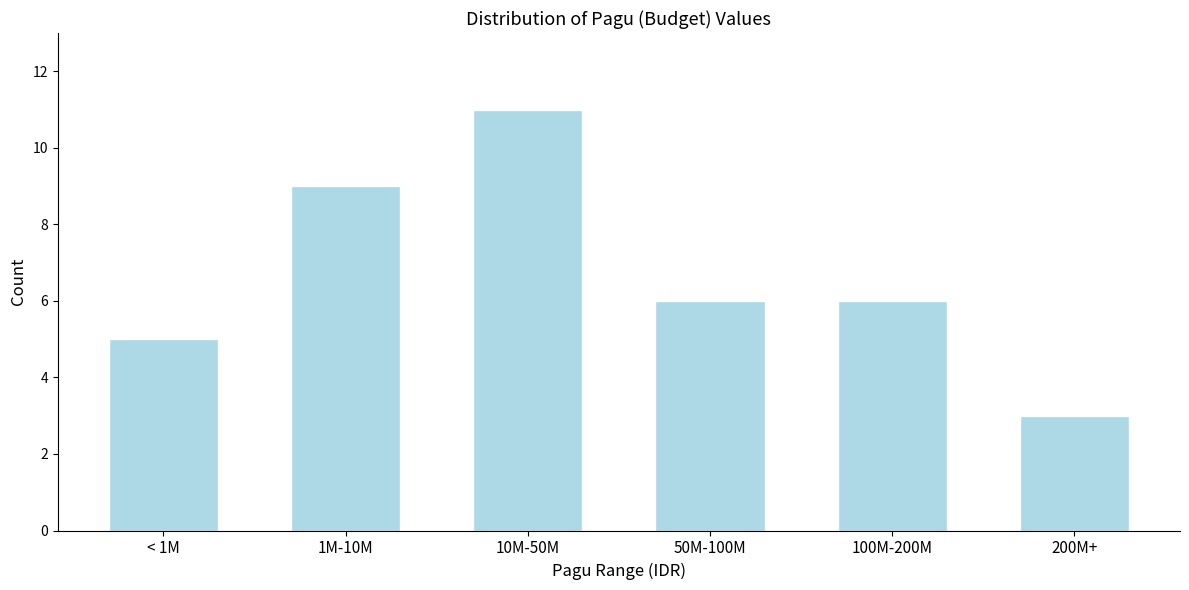

Reading left to right, list all the values displayed in this chart.

< 1M=5	1M-10M=9	10M-50M=11	50M-100M=6	100M-200M=6	200M+=3